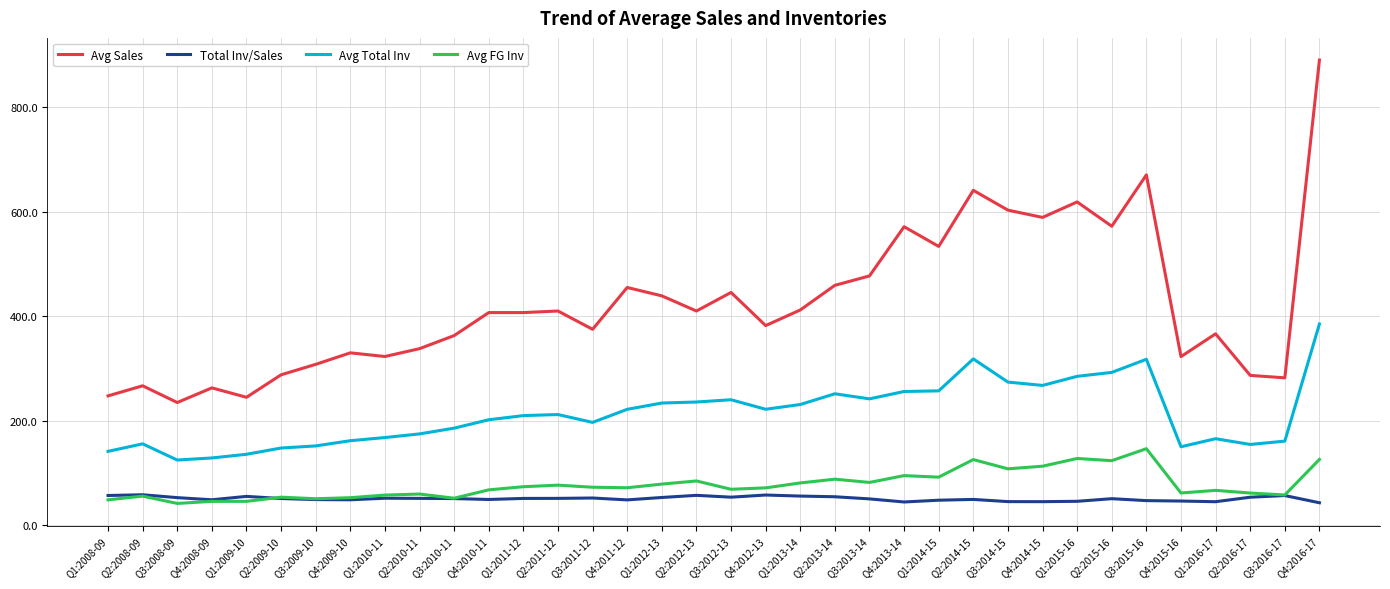

Rank the series at Q3:2014-15 from highest to lowest value.

Avg Sales, Avg Total Inv, Avg FG Inv, Total Inv/Sales